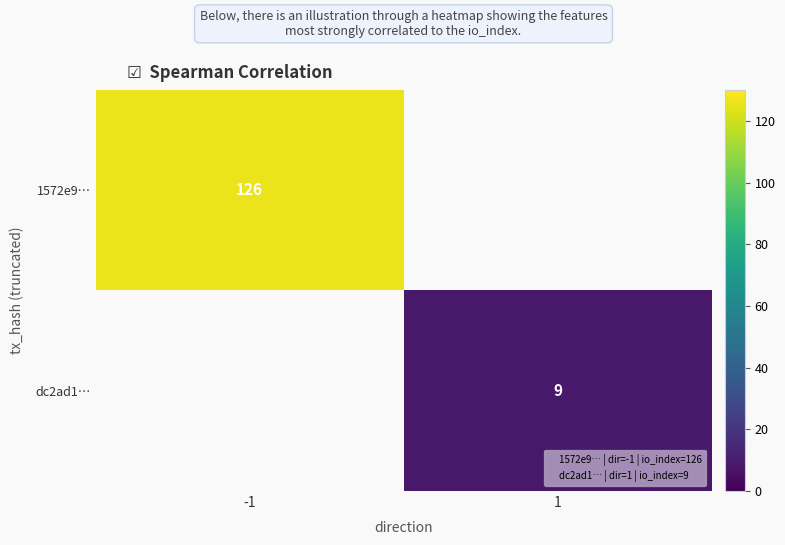

What is the greatest value displayed?

126.0